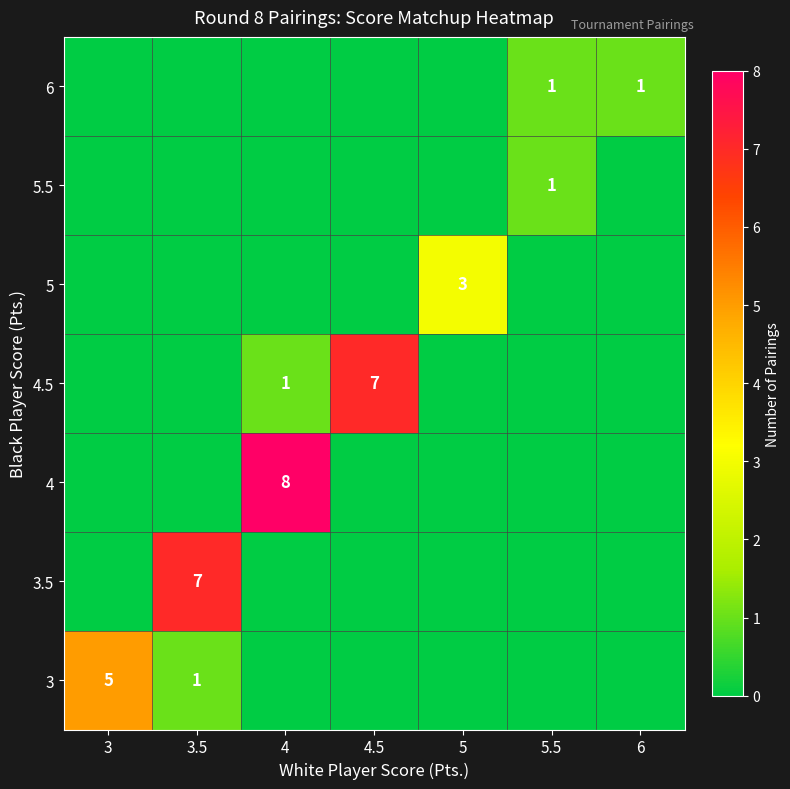

What is the maximum value shown in the chart?

8